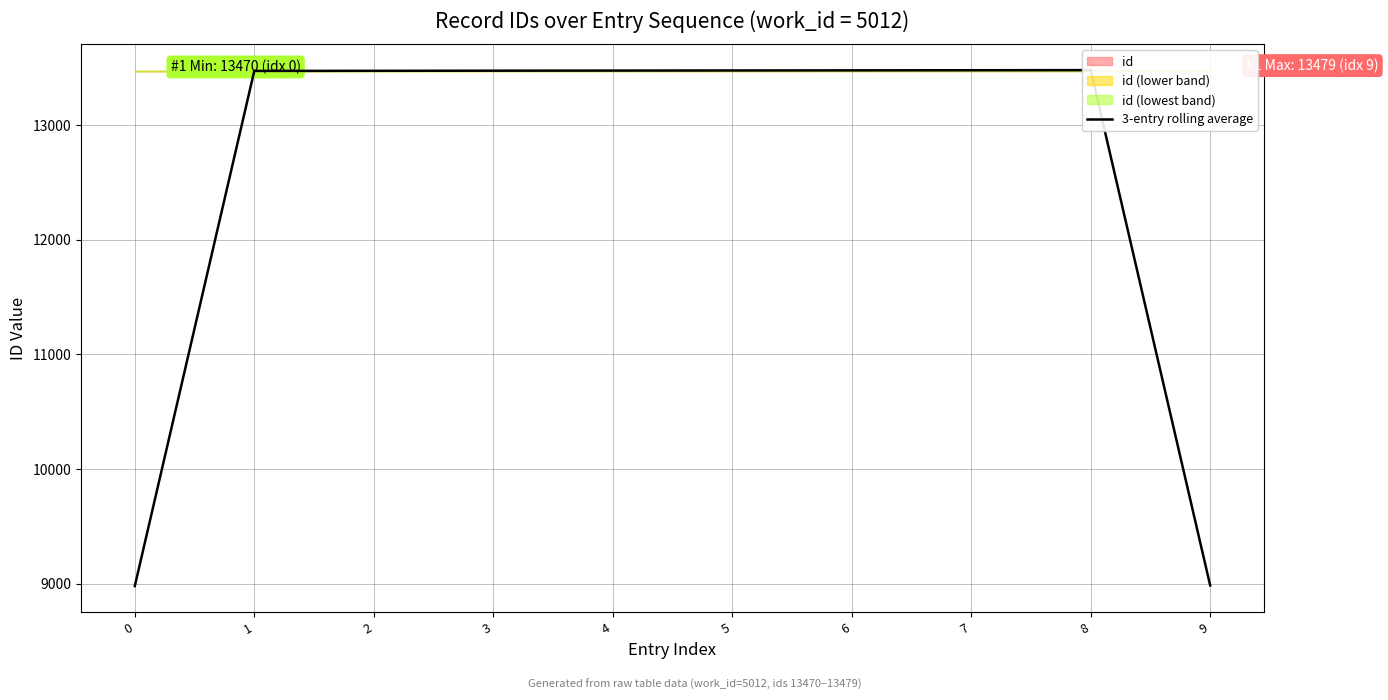

Rank the categories by value from lowest to highest.

0, 9, 1, 2, 3, 4, 5, 6, 7, 8